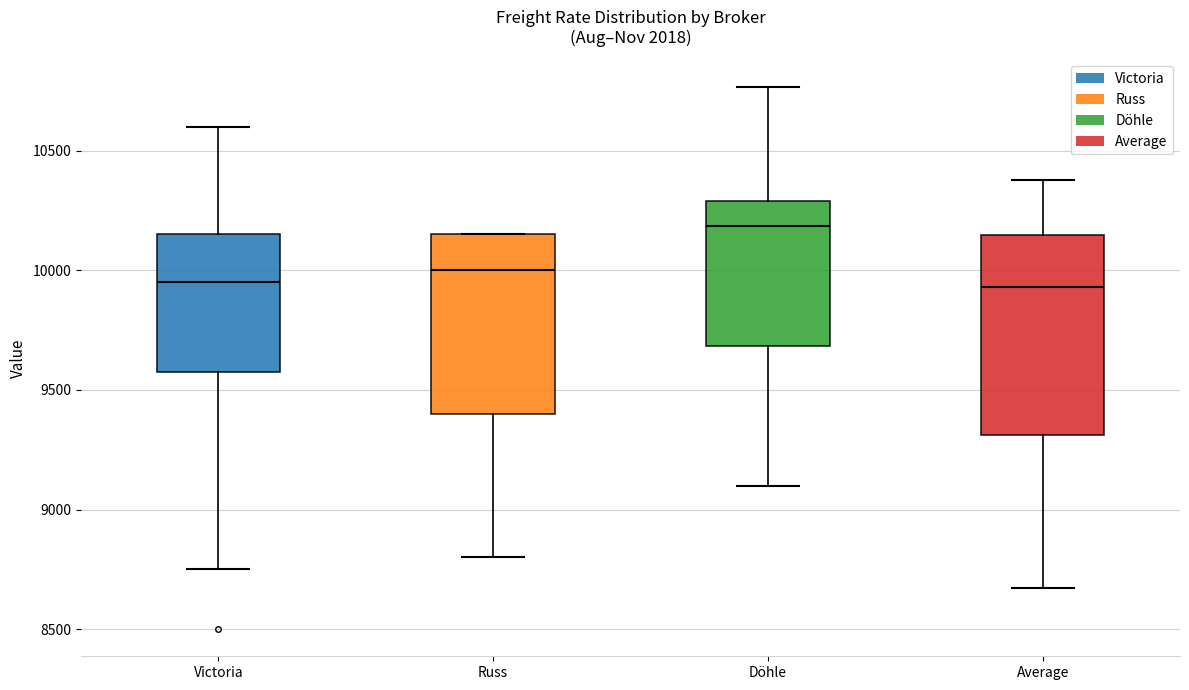

Reading left to right, transcribe this box plot: for each box, give where its median line is, the range the box spans, and where its two whiskers end, as read against the y-axis. The values are not printed on the chart, so give them approximately, as read against the axis.

Victoria: median 9950, box 9600 to 10150, whiskers 8750 to 10600
Russ: median 10000, box 9400 to 10150, whiskers 8800 to 10150
Döhle: median 10200, box 9700 to 10300, whiskers 9100 to 10750
Average: median 9950, box 9300 to 10150, whiskers 8650 to 10400